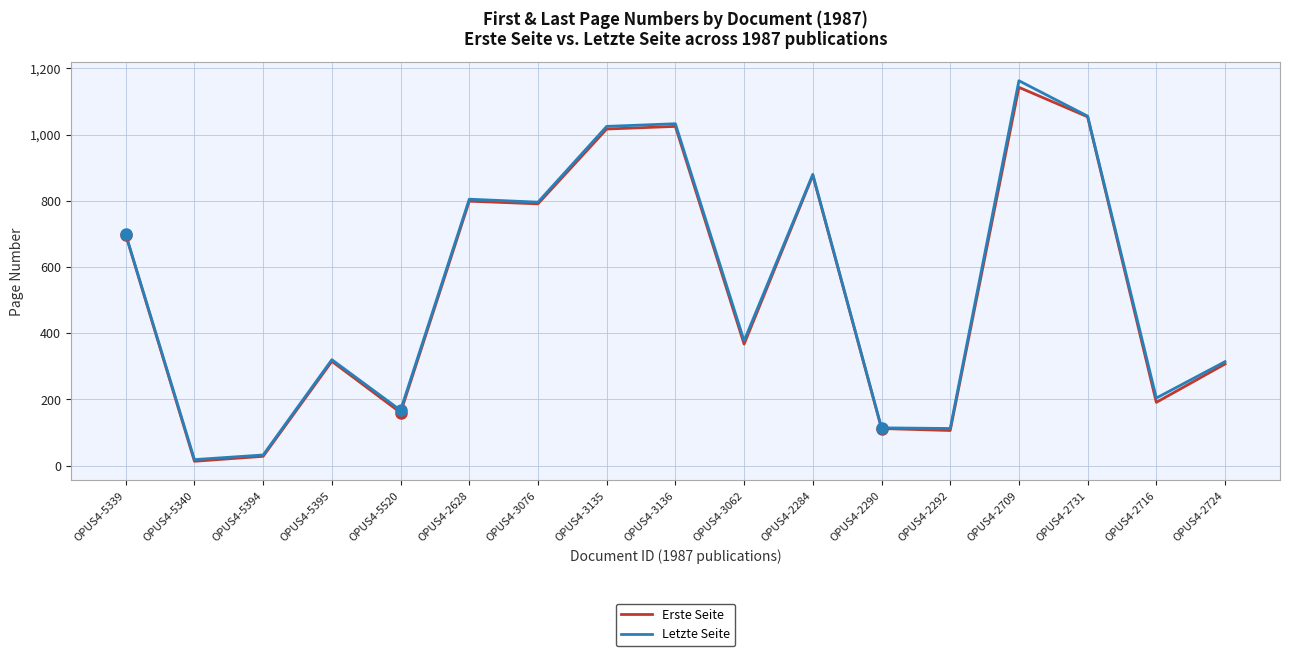

What is the difference between the highest and lowest values at OPUS4-2292?

6